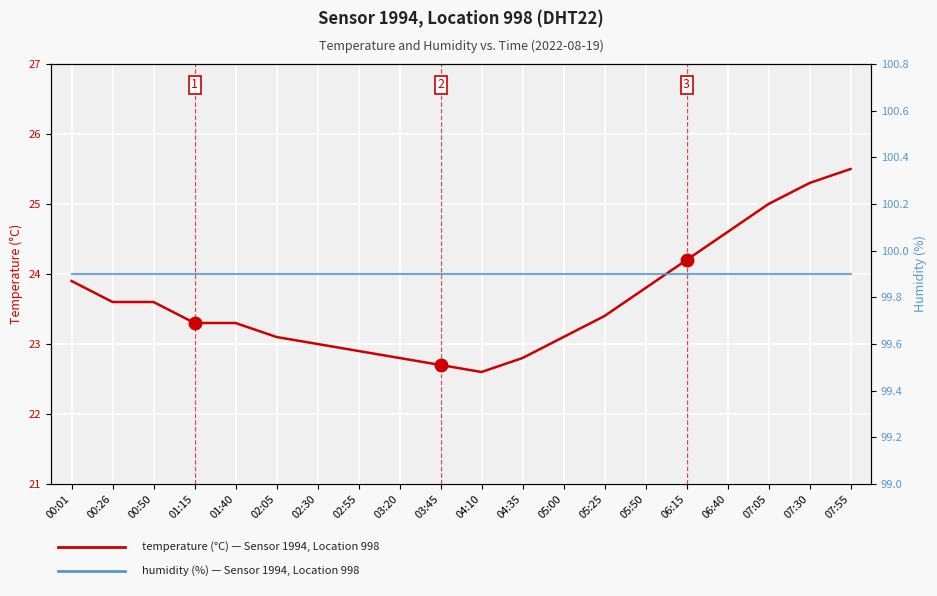

What are all the series names shown in the legend?

temperature (°C), humidity (%)